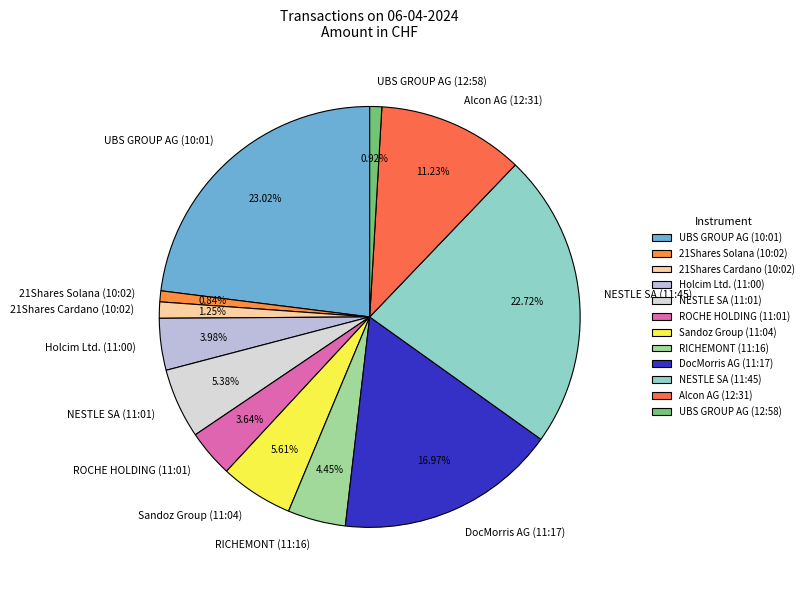

To the nearest percent, what is the combined percentage of ROCHE HOLDING (11:01) and RICHEMONT (11:16)?

8%